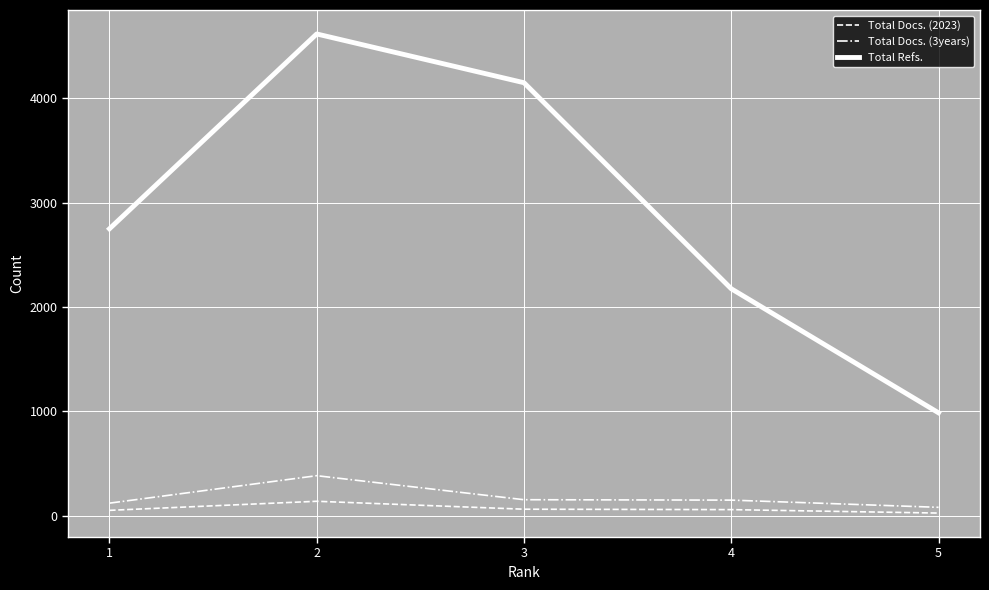

Is the value of Total Docs. (3years) at 5 greater than the value of Total Refs. at 2?

No